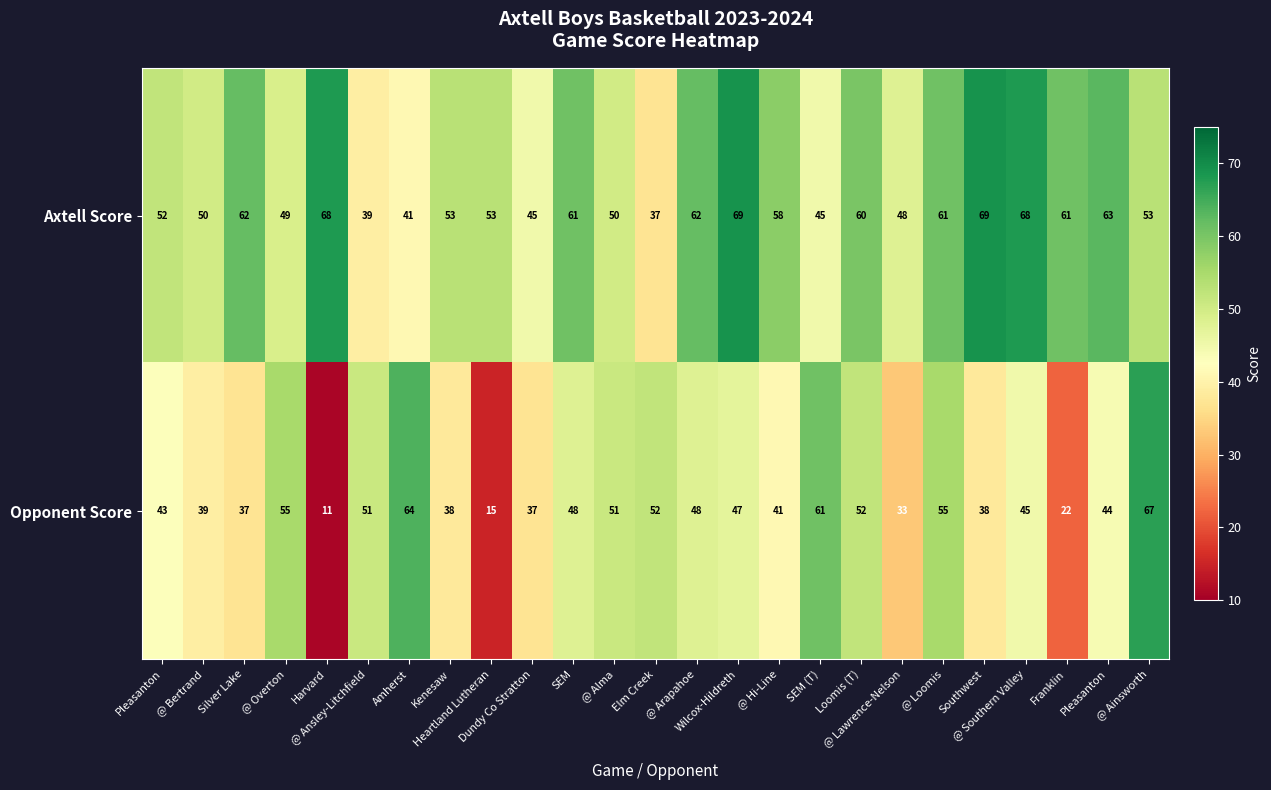

How many data points does each series have?

25